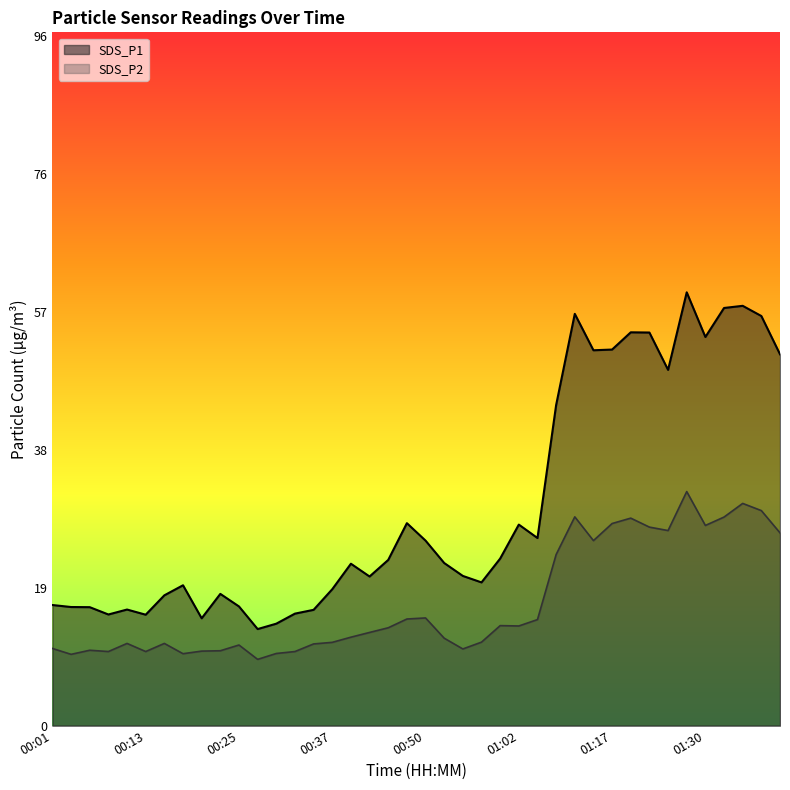

True or false: SDS_P1 and SDS_P2 cross at least once.

False